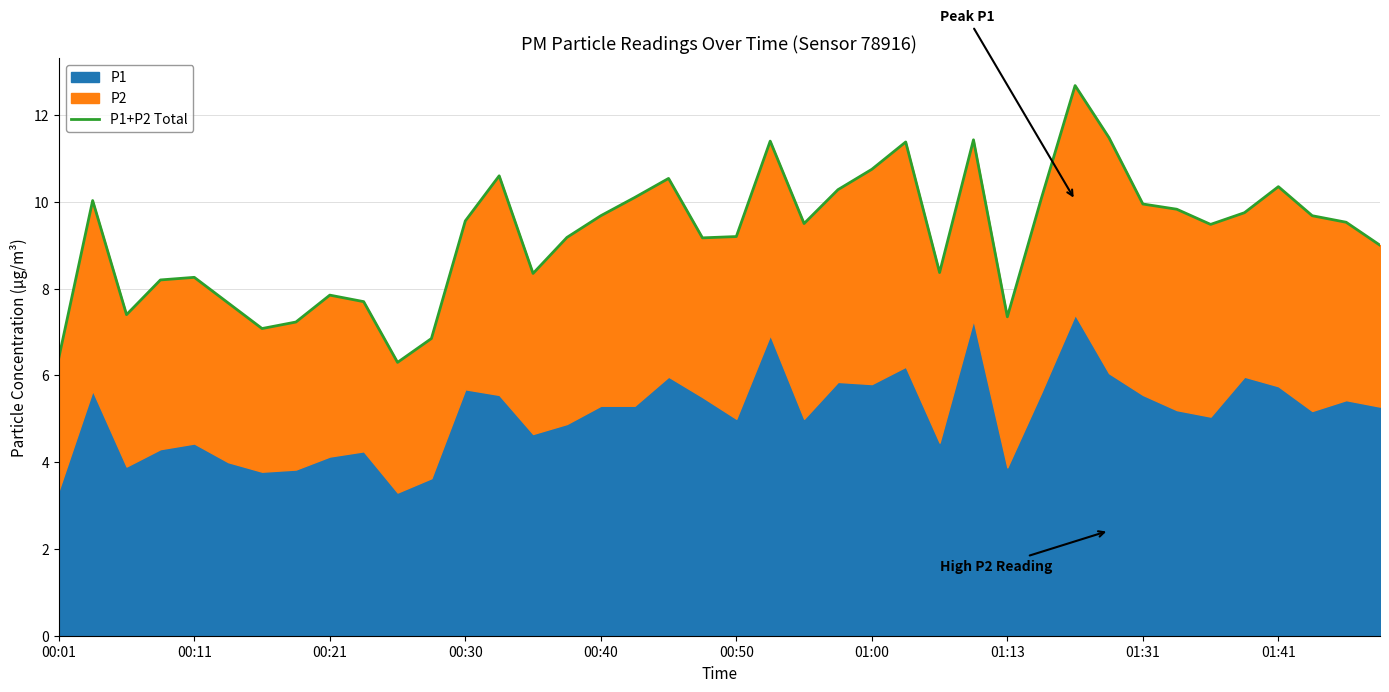

What is the greatest value displayed?

12.7